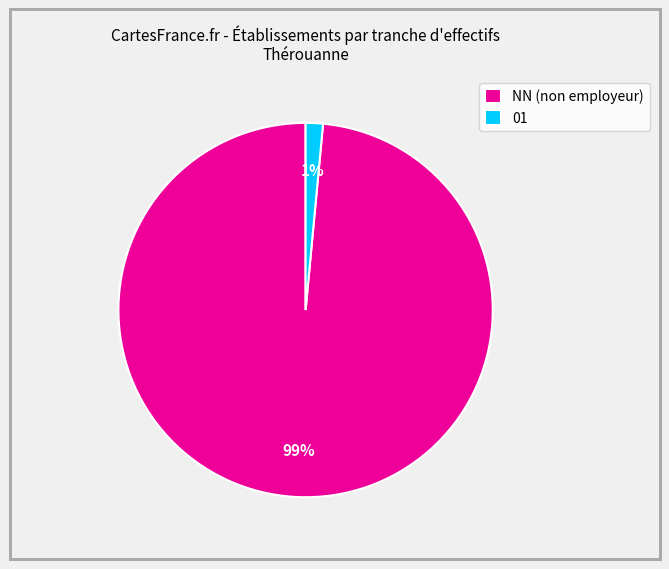

Do NN (non employeur) and 01 together represent more than half of the pie?

Yes